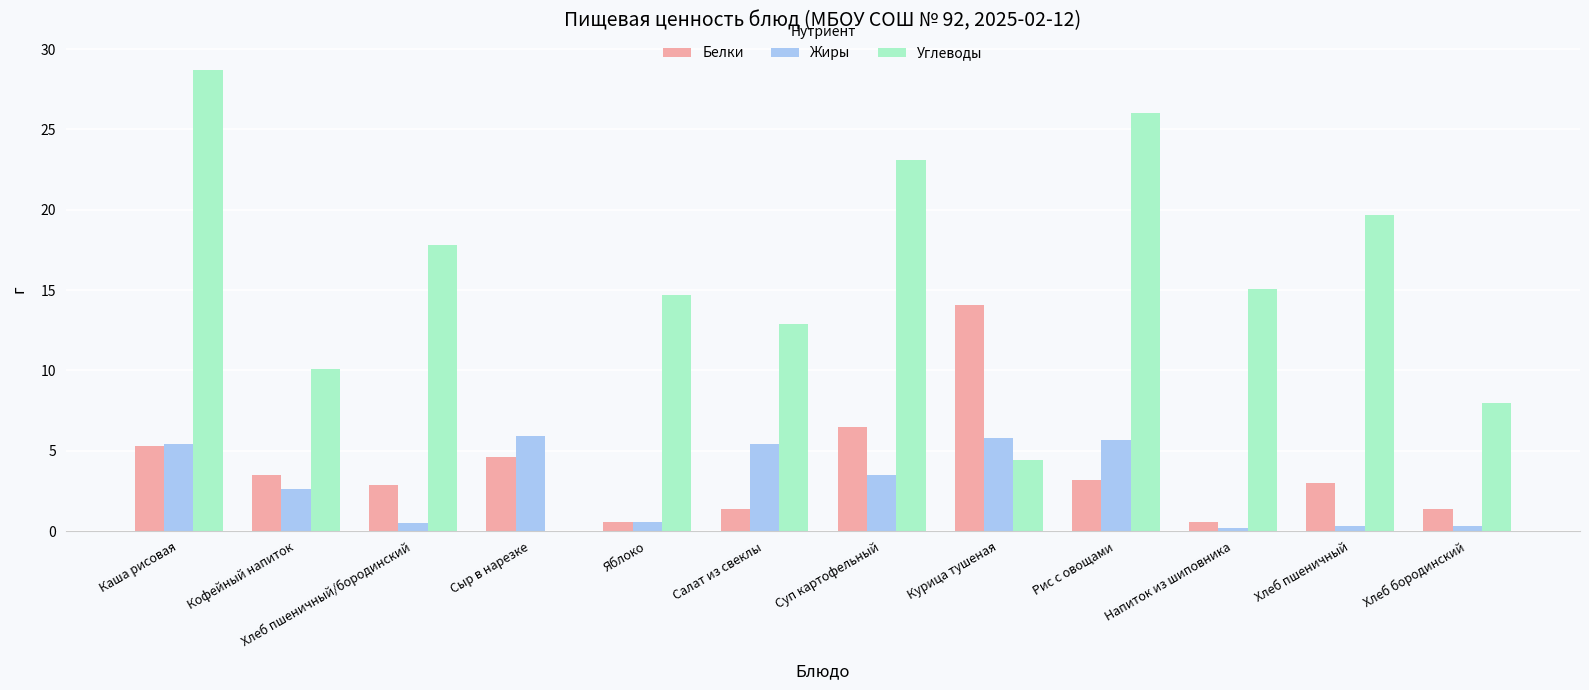

What is the maximum value for Белки?

14.1